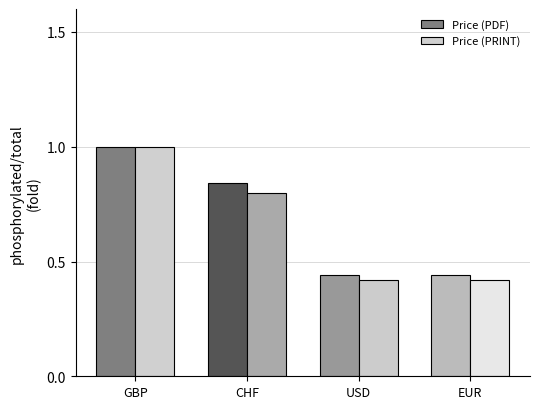

Which series has the largest total across all categories?

Price (PDF)